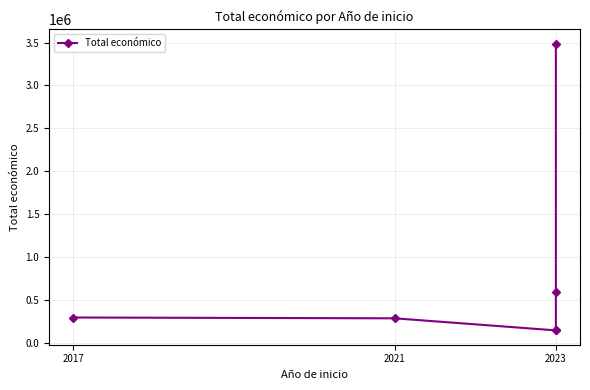

Is it true that the value at 2017 is 299900?

True